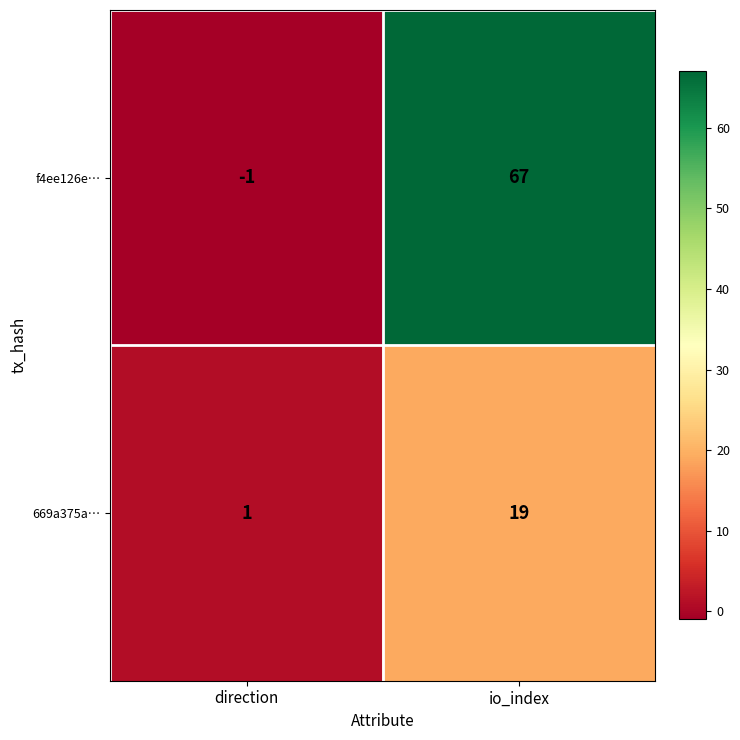

Reading right to left, extract all data points from this chart.

f4ee126e…: 67	-1
669a375a…: 19	1